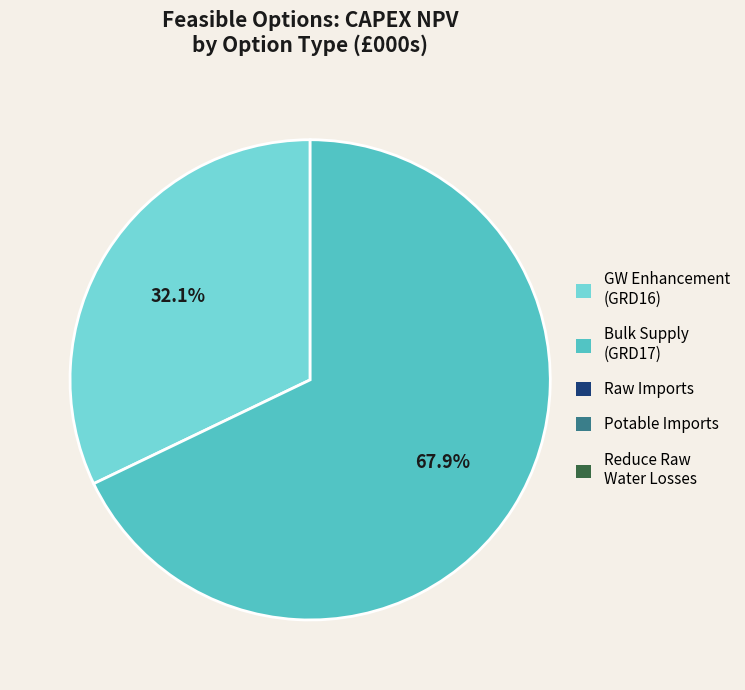

Is there a majority slice in this chart?

Yes